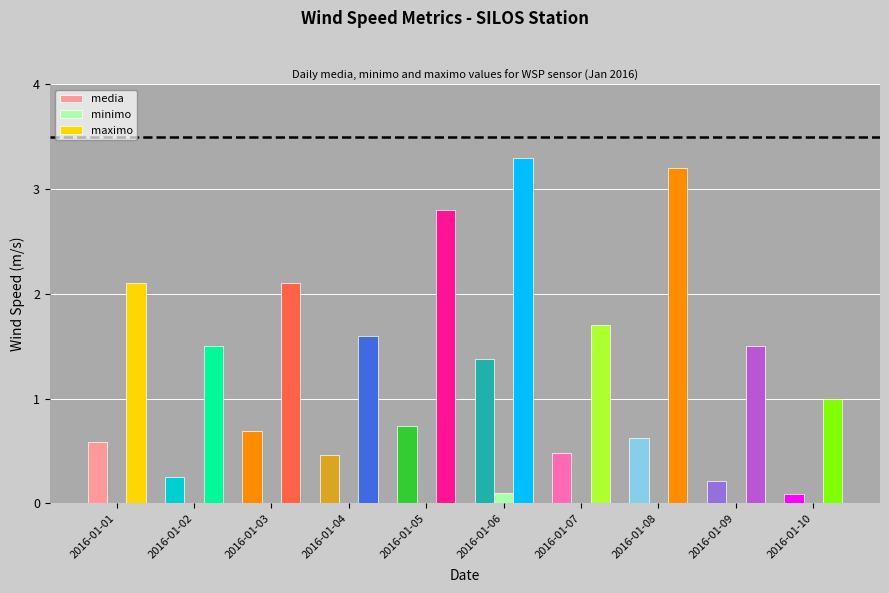

At how many categories does at least one series exceed 2?

5